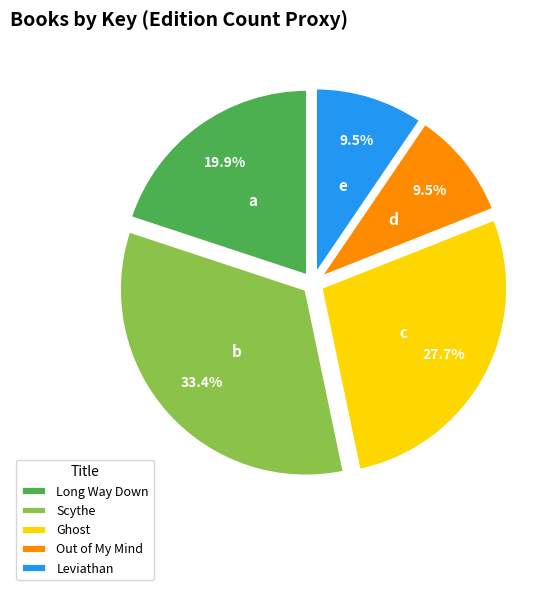

Between Leviathan and Ghost, which is larger?

Ghost